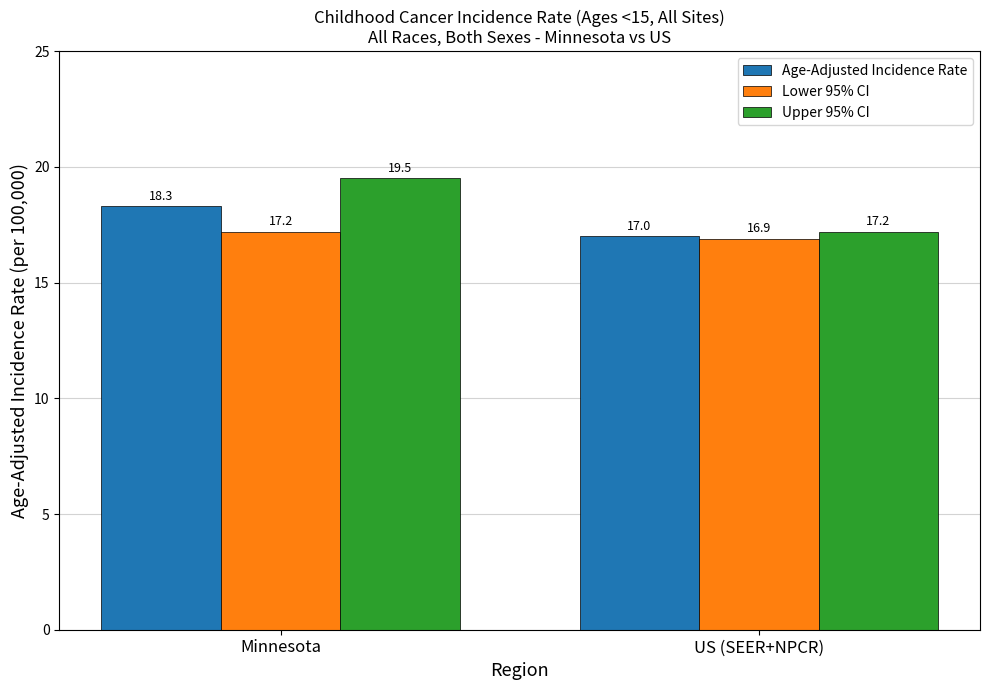

What position from the left is Minnesota?

1